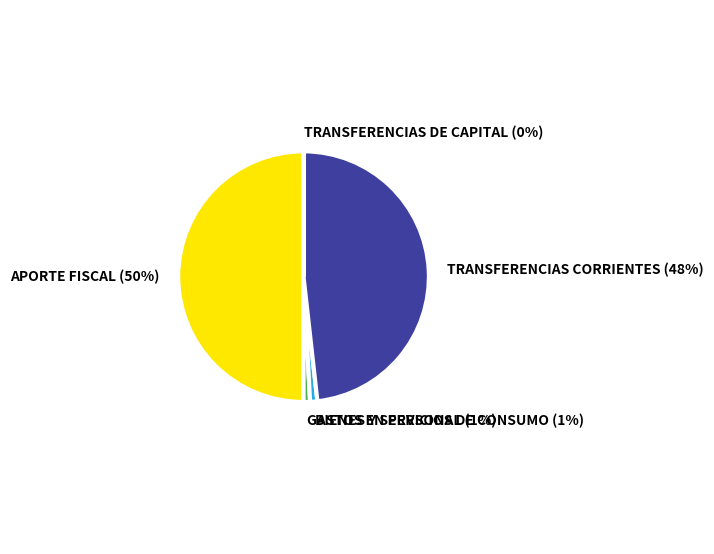

Between TRANSFERENCIAS CORRIENTES and APORTE FISCAL, which is larger?

APORTE FISCAL